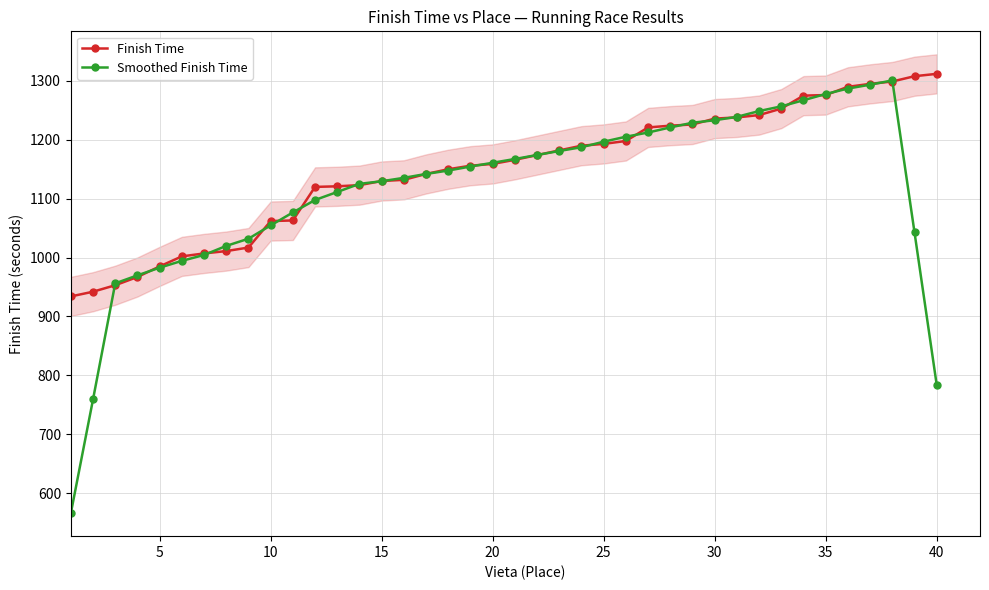

List the series in order of their peak value, lowest first.

Smoothed Finish Time, Finish Time